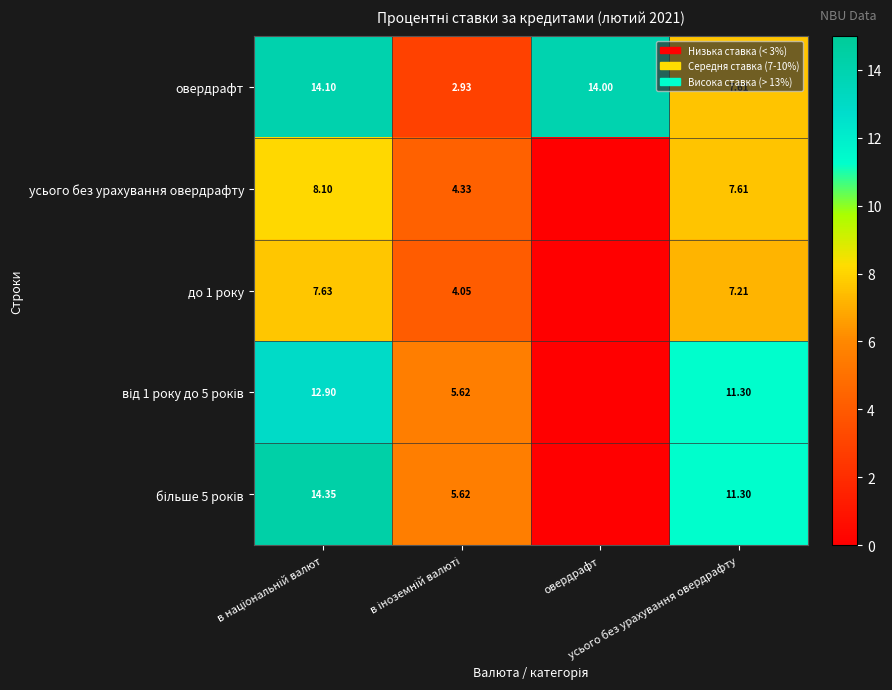

What is the maximum value for більше 5 років?

14.4